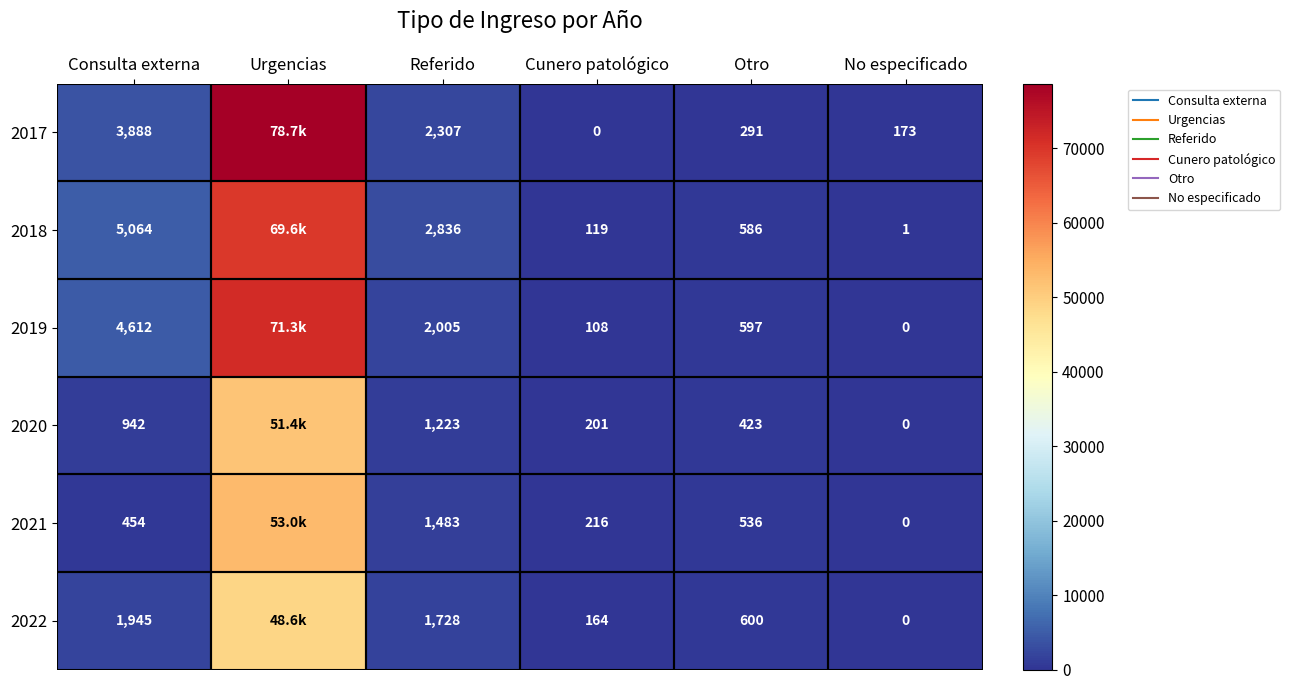

At which label does 2017 first exceed 2307?

Consulta externa